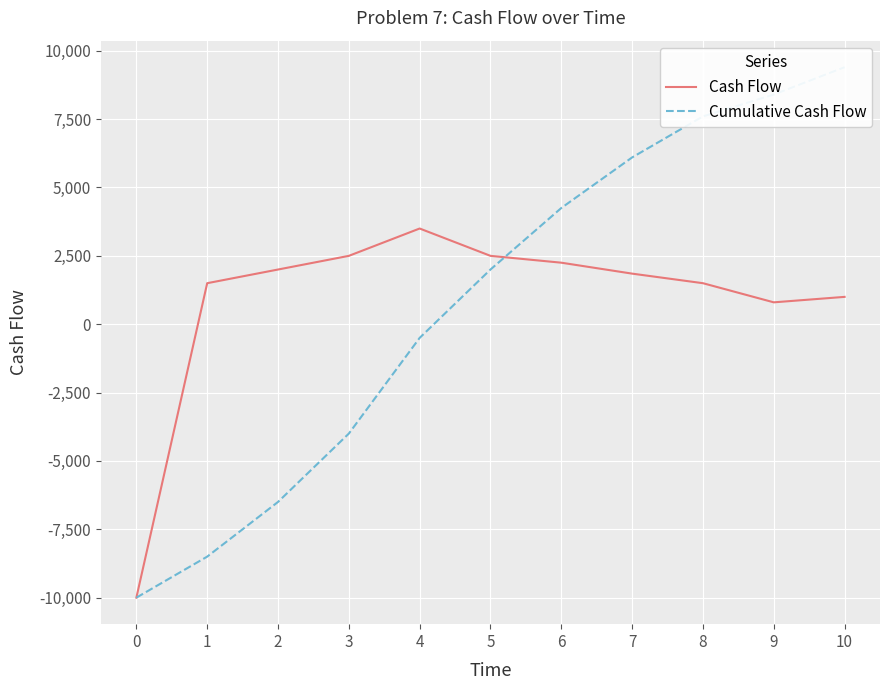

How many values in Cash Flow are below zero?

1